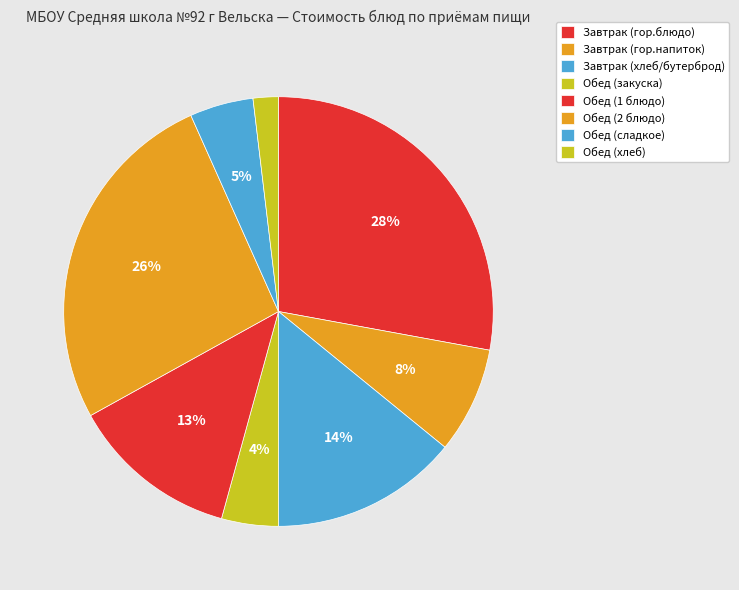

Is there a majority slice in this chart?

No